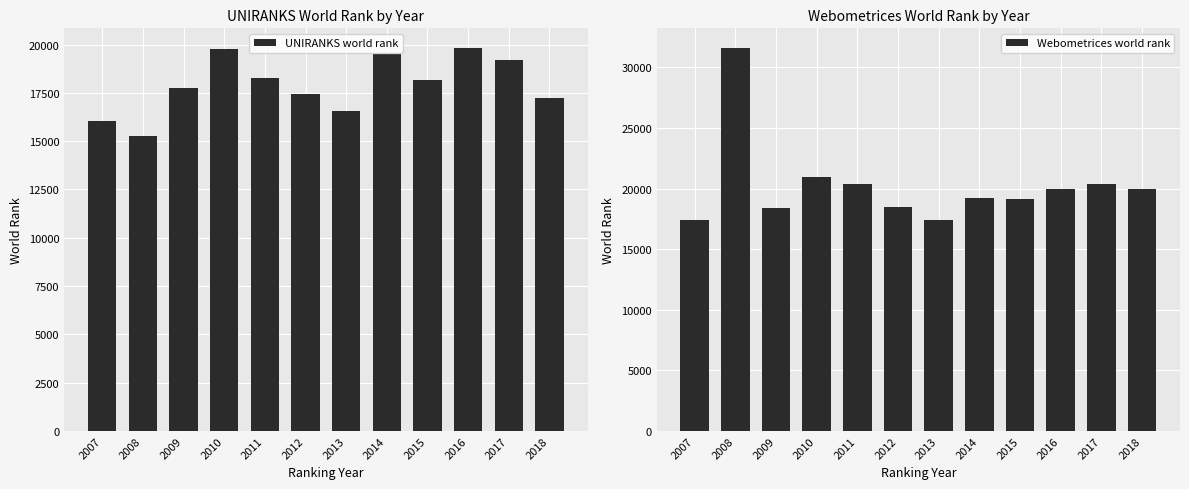

What value does the Webometrices world rank series have at 2017?

20367